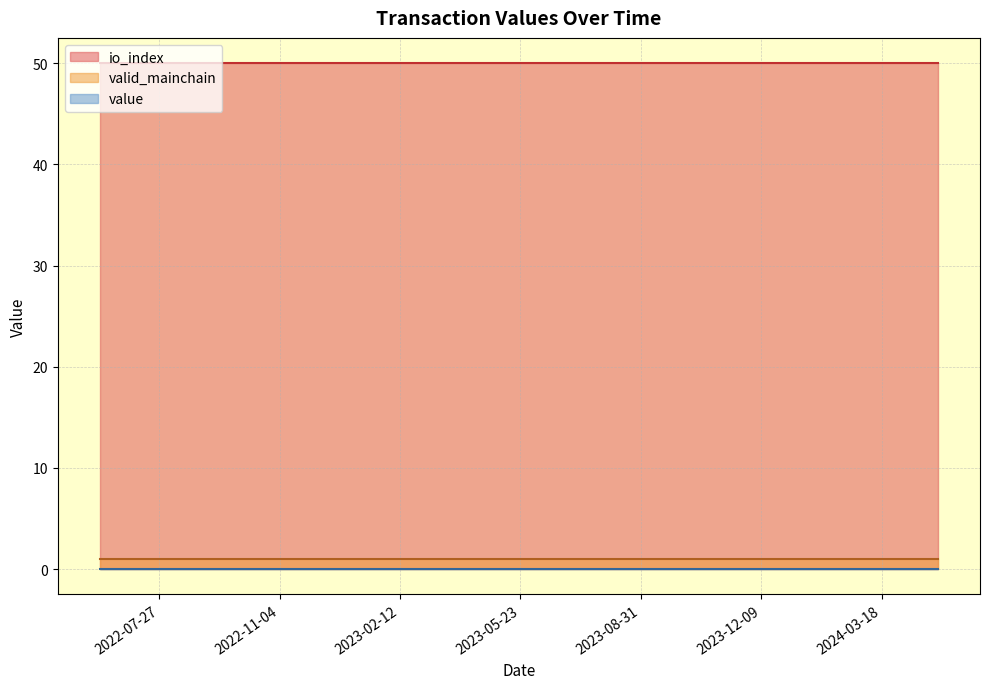

What value does the io_index series have at 14?

50.0